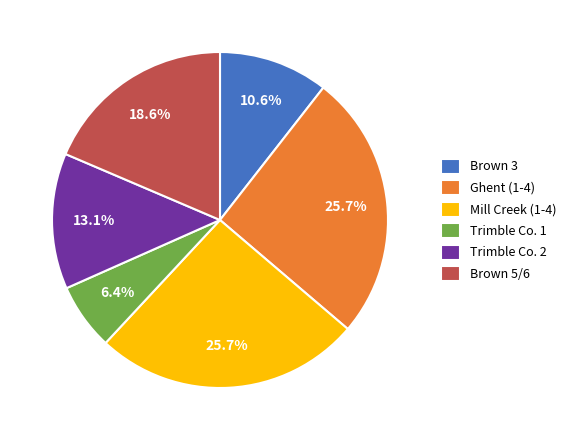

What is the smallest slice in the pie chart?

Trimble Co. 1